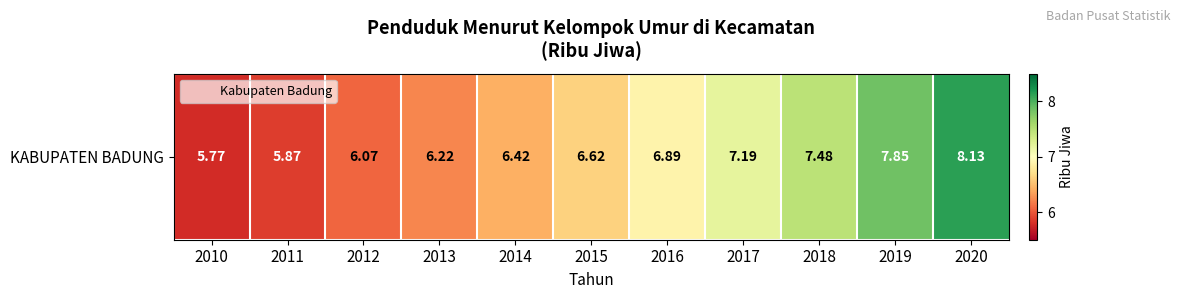

Count the number of categories in the chart.

11